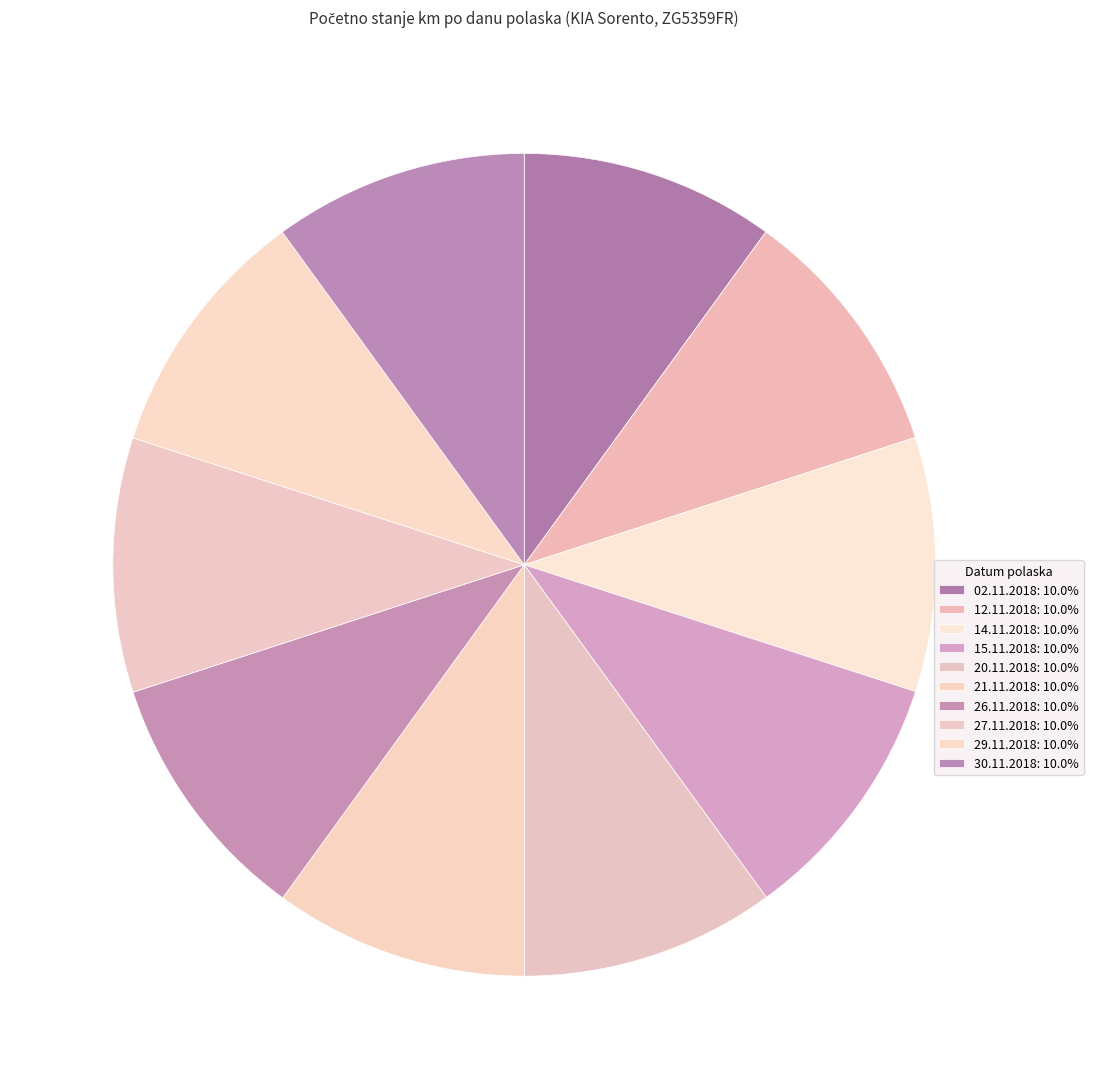

What percentage do 14.11.2018 and 27.11.2018 together represent?

20.0%